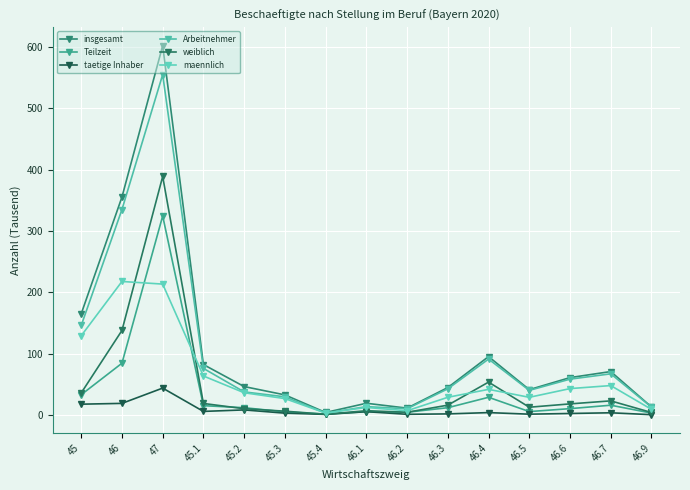

How many data points does each series have?

15